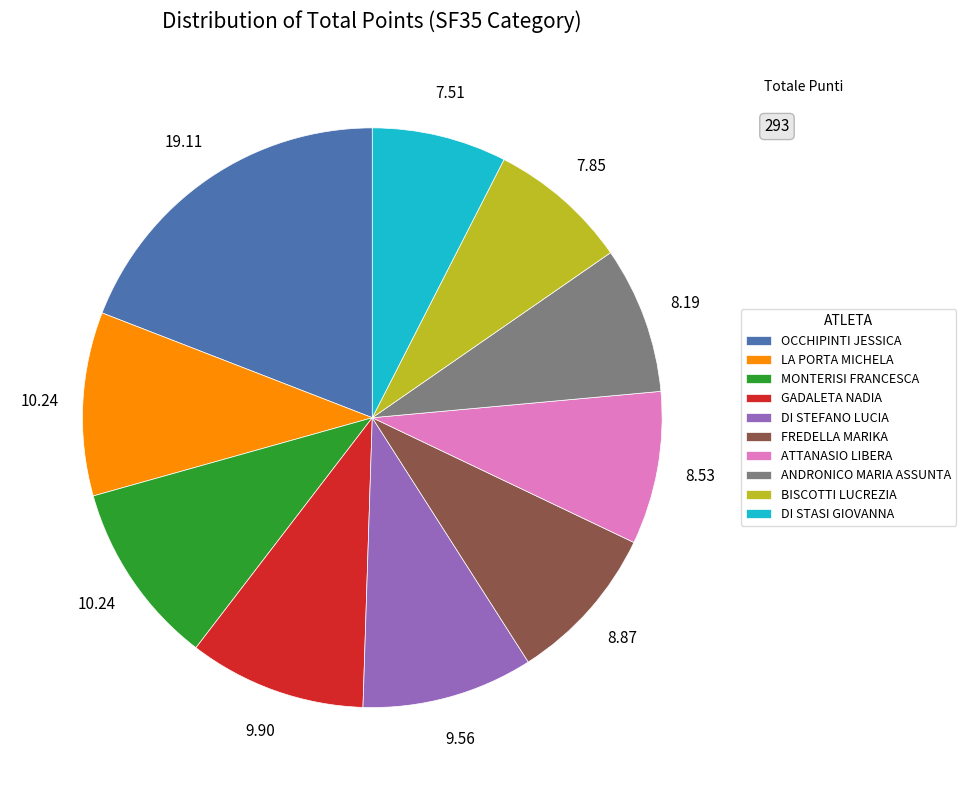

Does MONTERISI FRANCESCA represent more than half of the total?

No